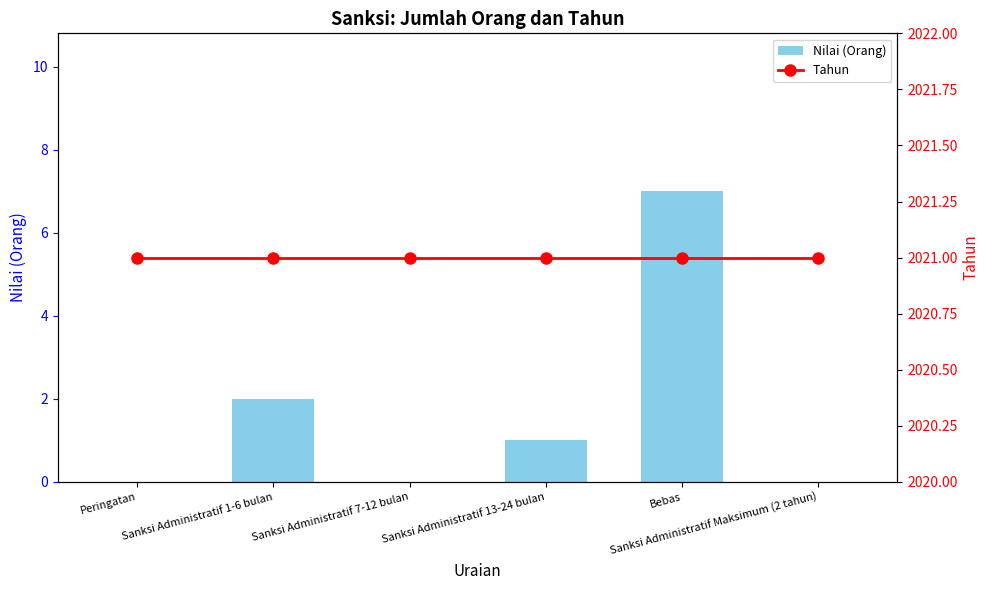

What is the difference between the highest and lowest values at Bebas?

2014